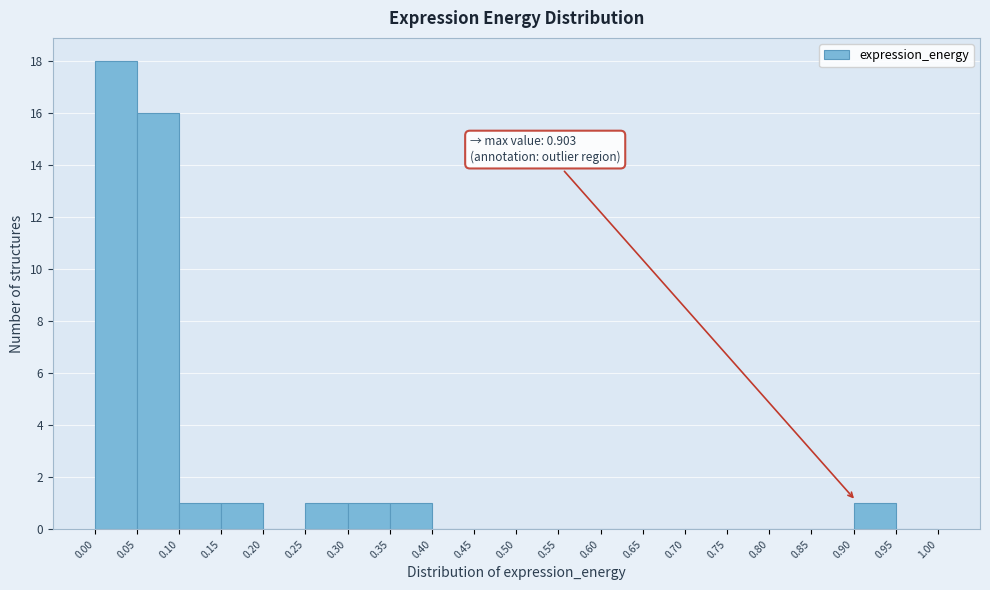

Which range on the x-axis has the tallest bar?

0.00 to 0.05